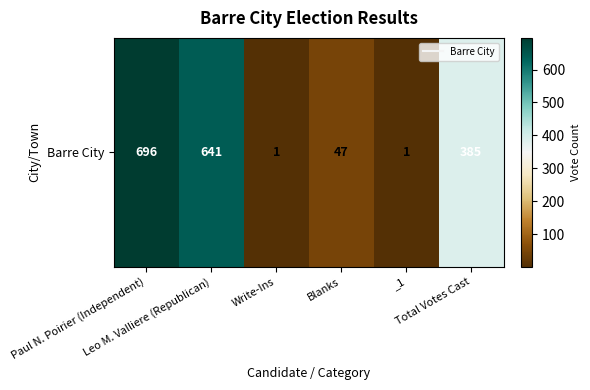

True or false: the data shows 0 at _1.

False